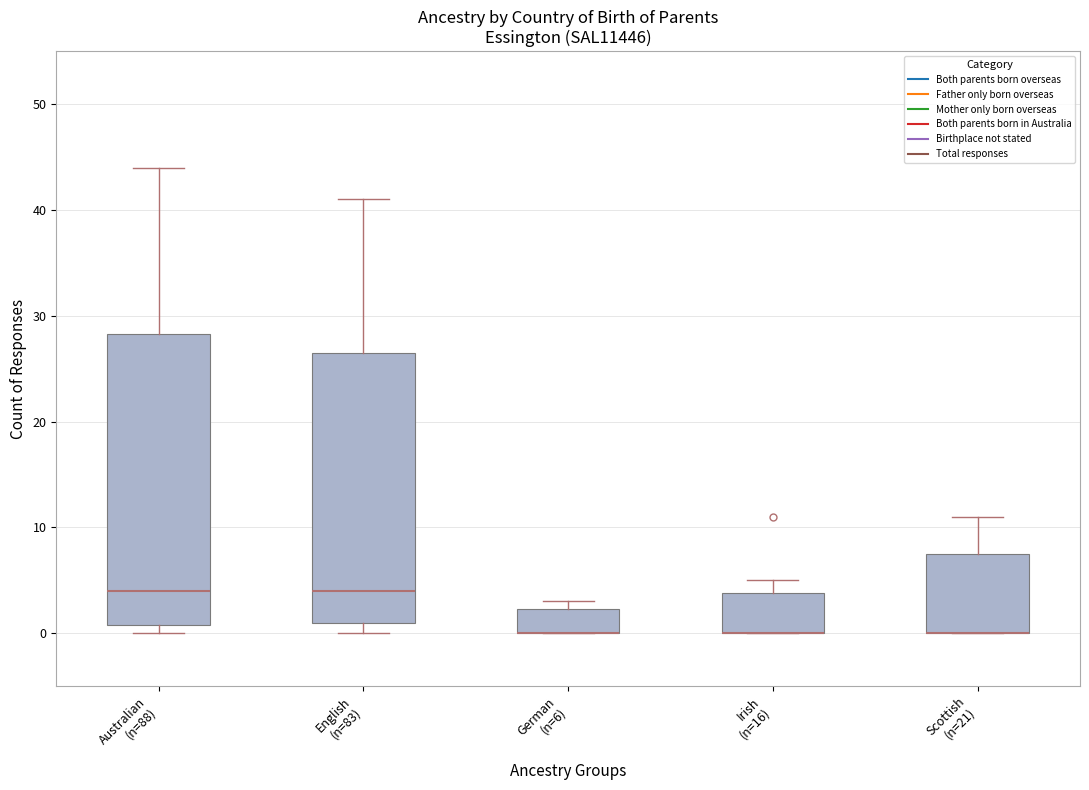

Which box is the tallest, from its lower edge to its upper edge?

Australian (n=88)